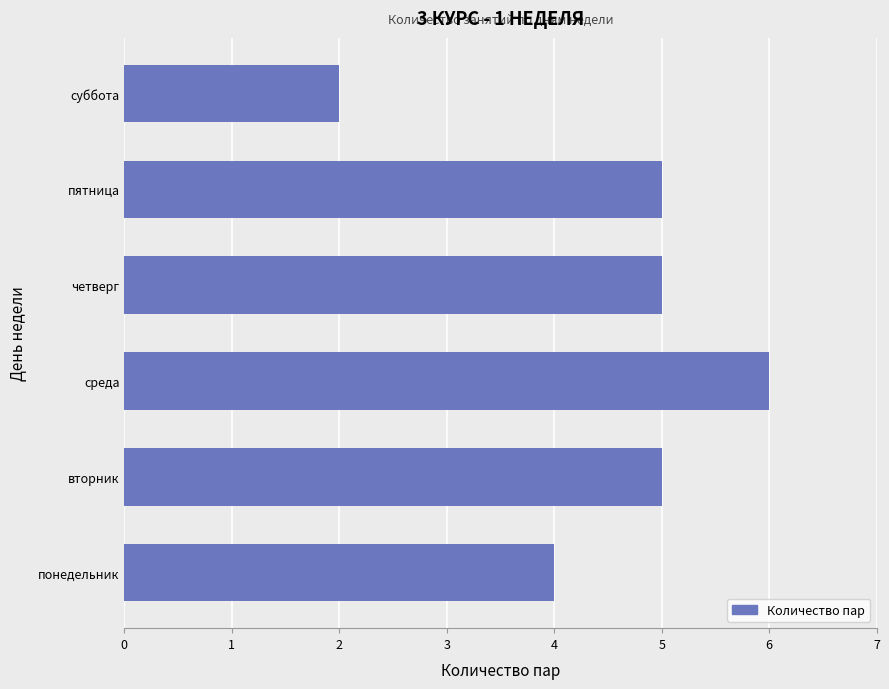

Are the bars grouped side by side (vs. stacked)?

No